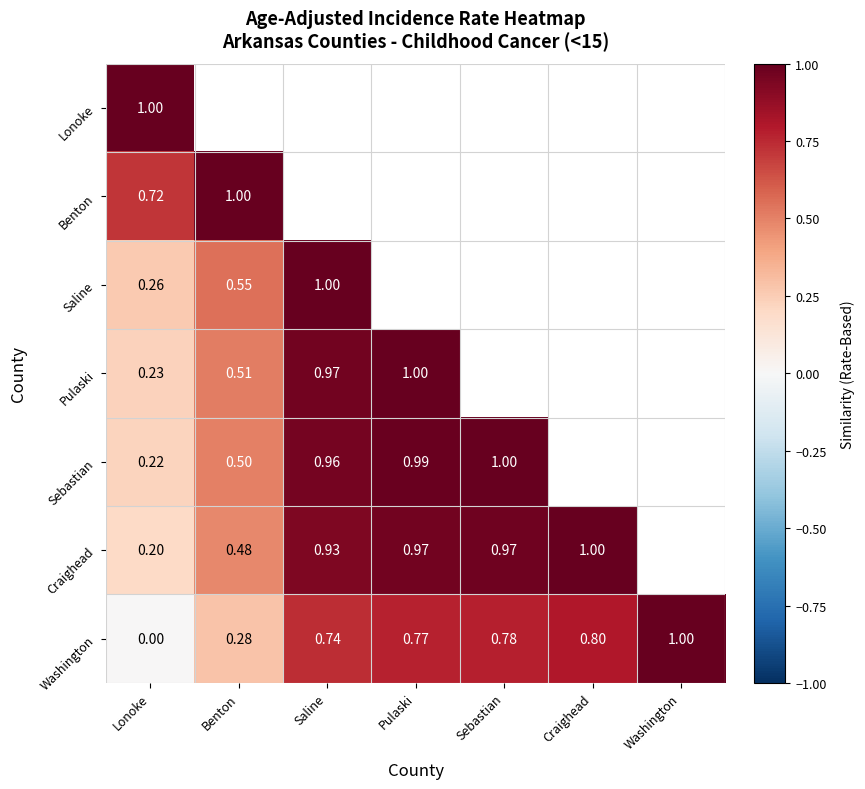

Is the value of Saline at Saline greater than the value of Sebastian at Pulaski?

Yes